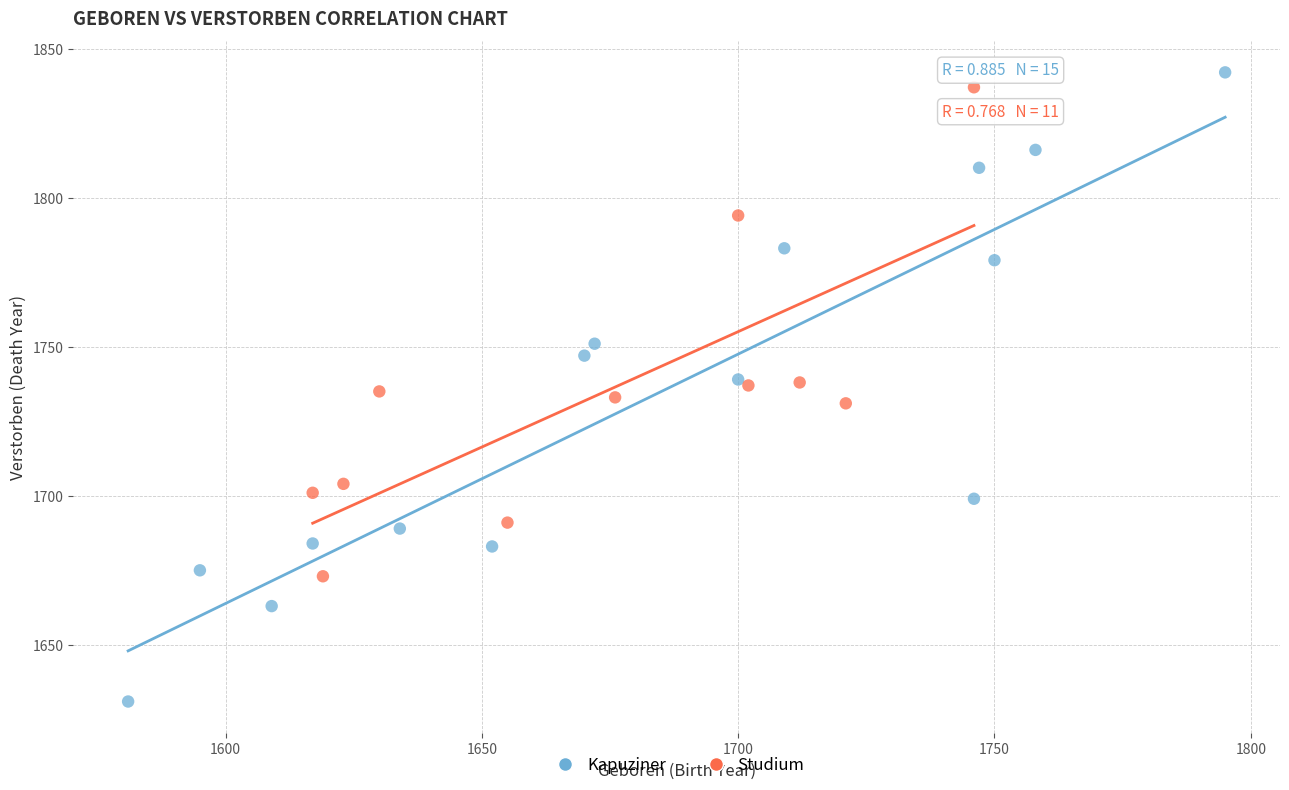

Which series reaches the minimum Y coordinate?

Kapuziner